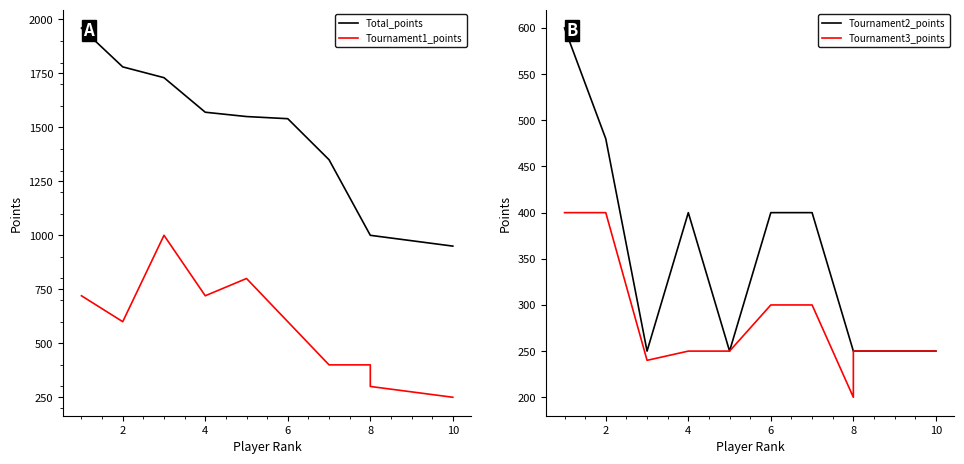

What value does the Tournament2_points series have at 6?

400